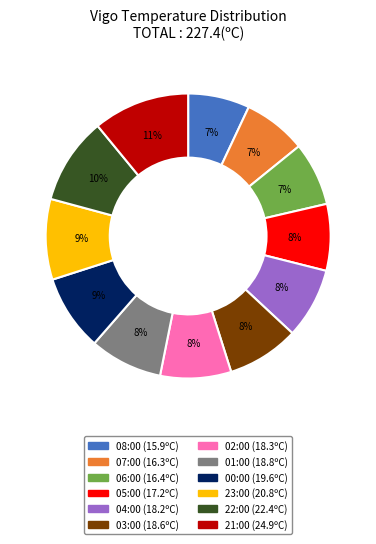

Is it true that 02:00 is 8% of the pie?

True